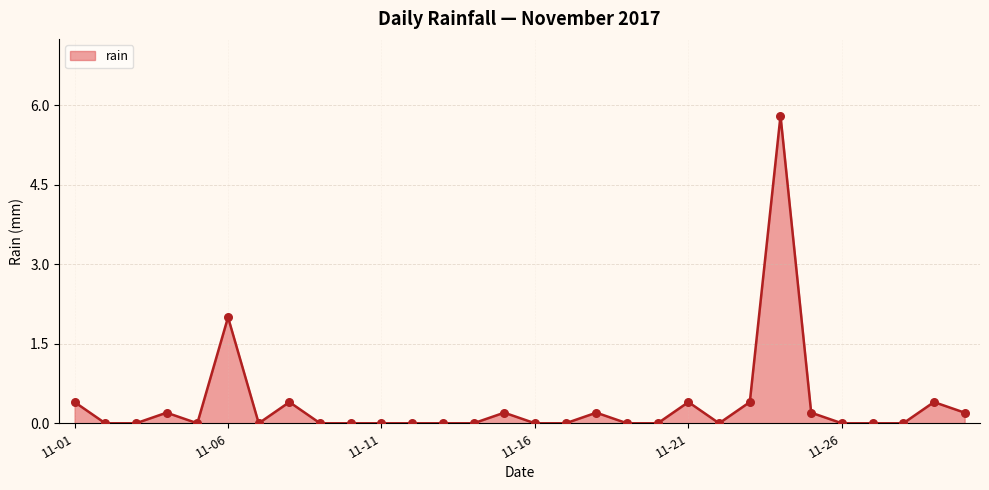

What is the difference between the maximum and minimum values?

5.8